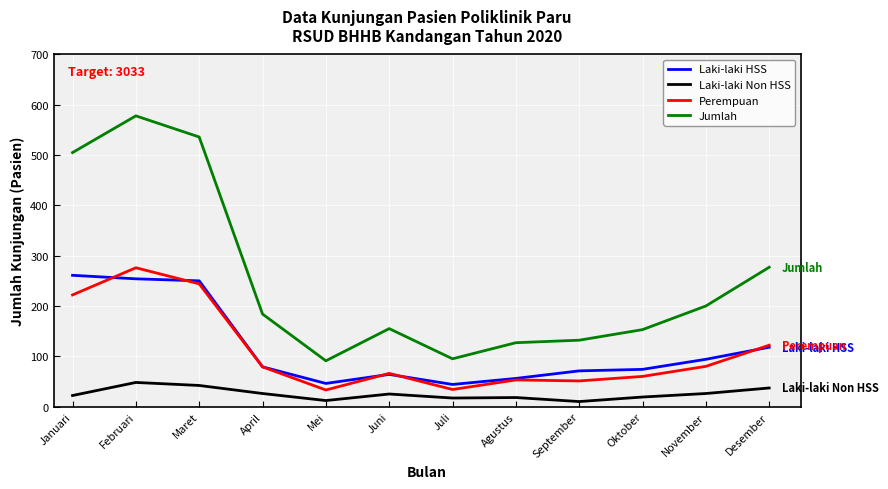

What is the minimum value for Laki-laki HSS?

44